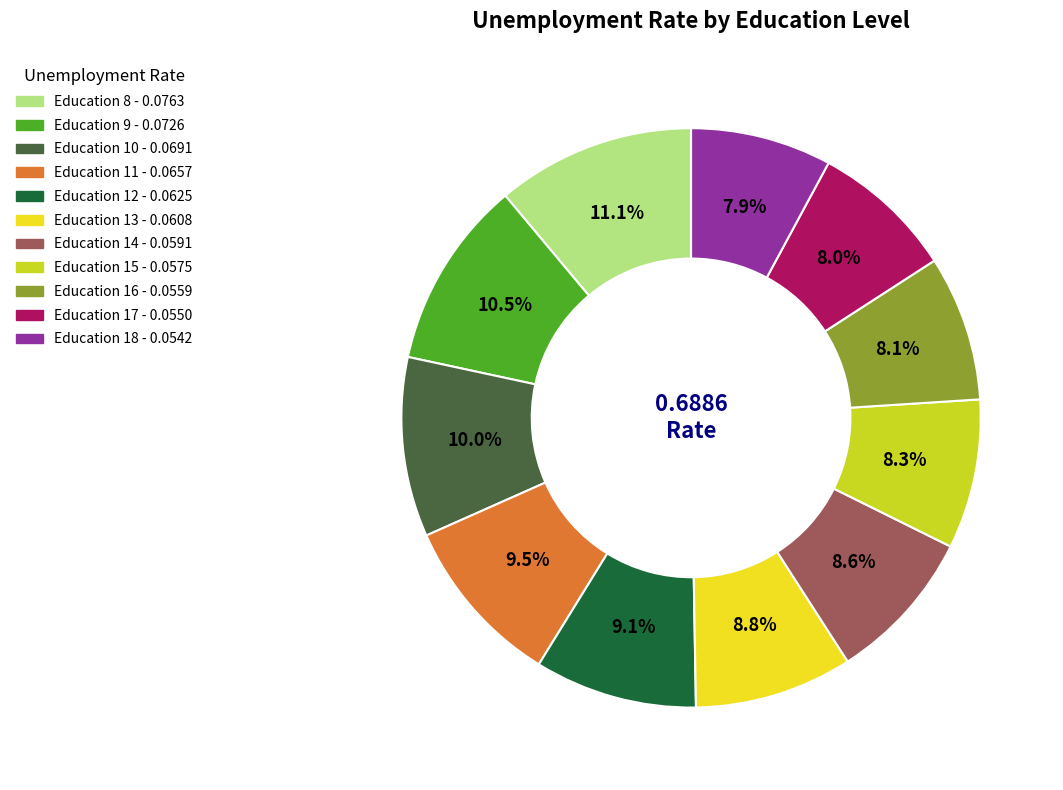

Is there a majority slice in this chart?

No